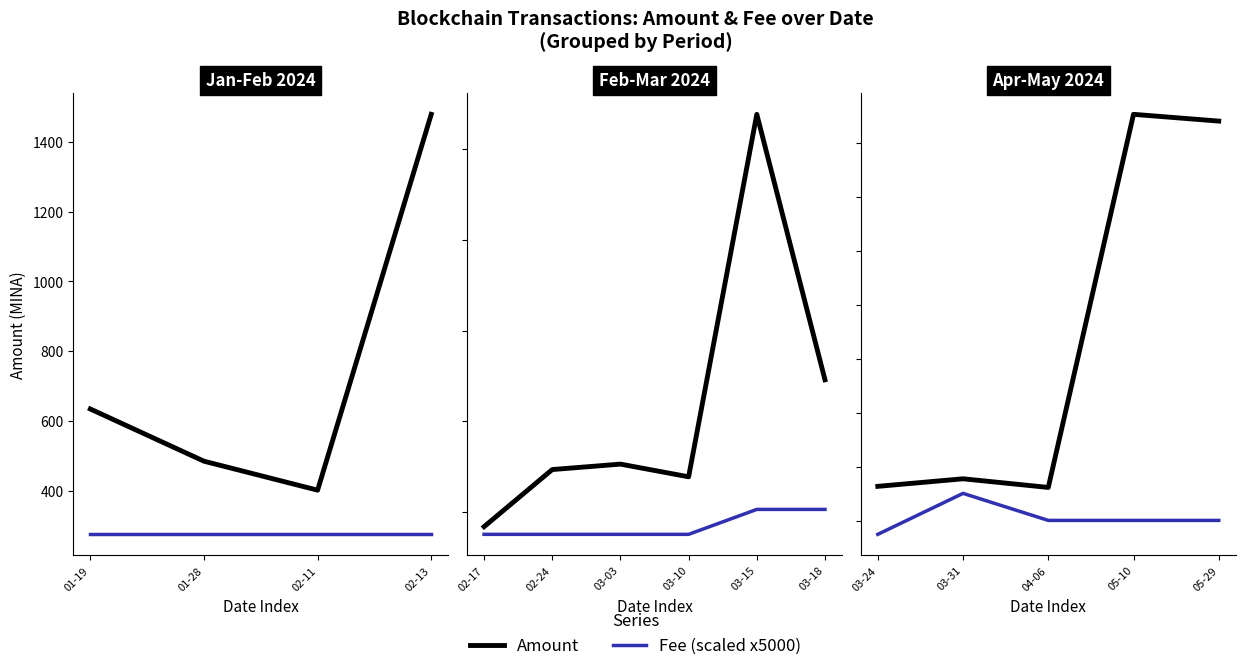

Is the value of Fee (scaled) at 04-06 greater than the value of Amount at 04-06?

No